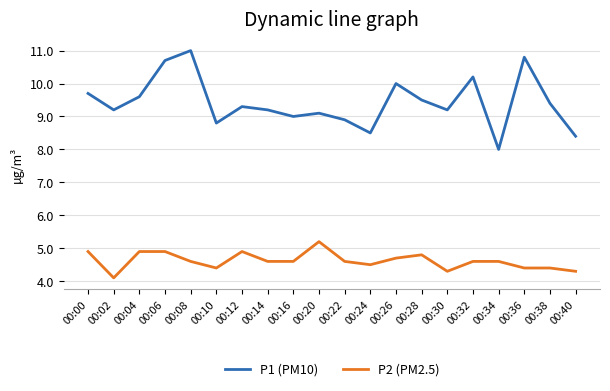

What is the difference between the maximum and second lowest values in the P2 (PM2.5) series?

0.9